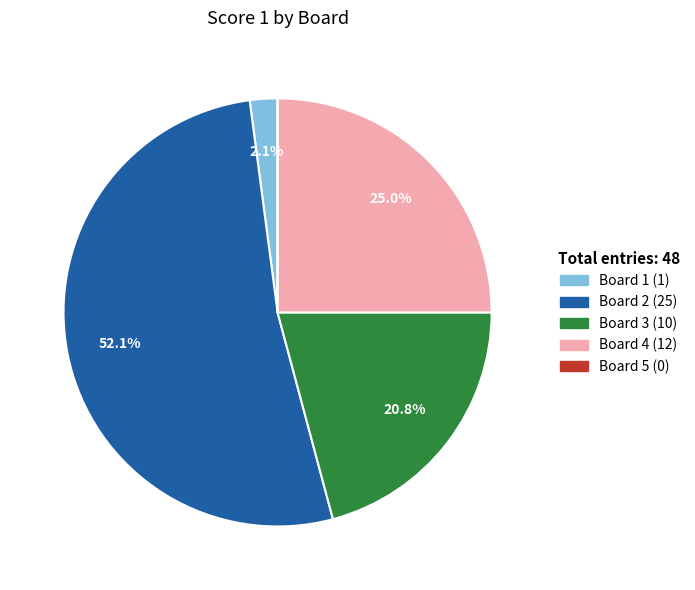

To the nearest percent, what portion does Board 4 represent?

25%